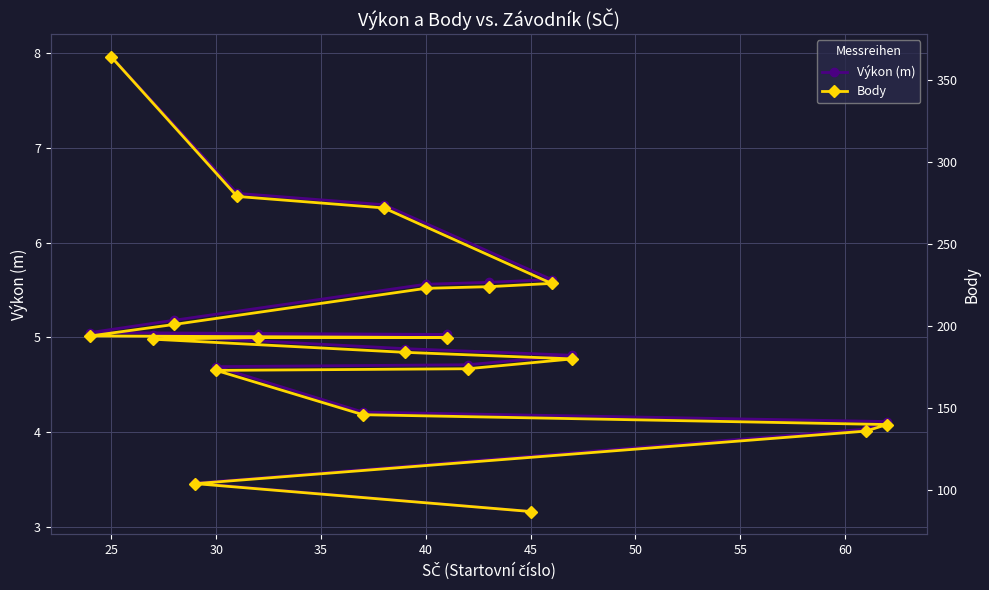

At which label does Výkon (m) reach its peak?

25